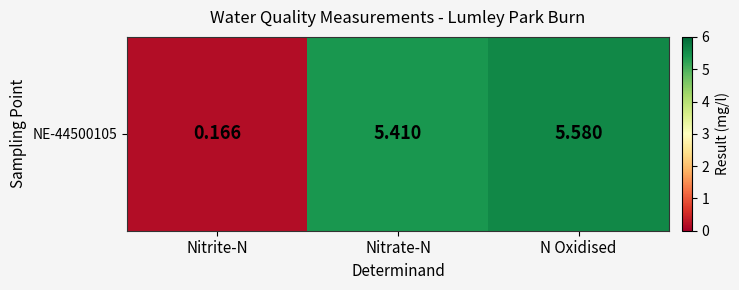

How many categories are shown in the chart?

3